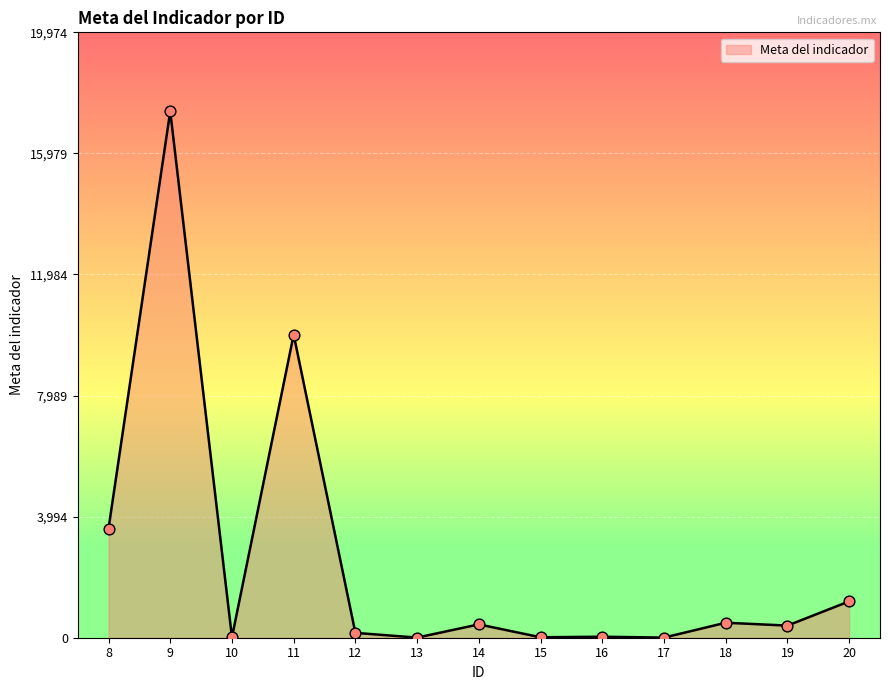

Approximately how many times larger is the value at 8 compared to 9?

0.2